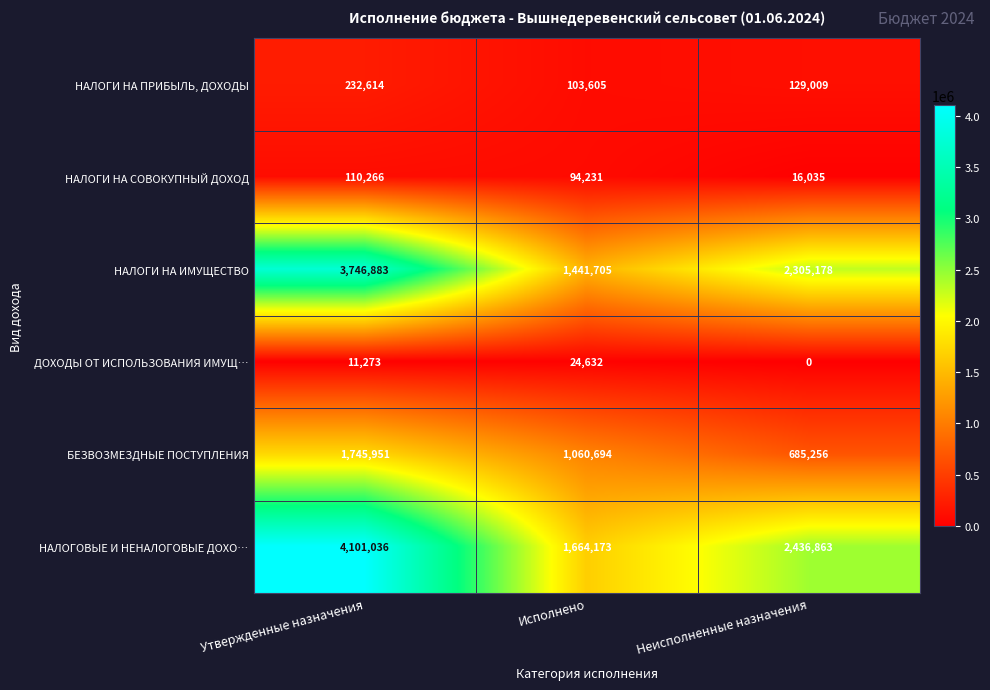

Which label corresponds to the largest value in the chart?

Утвержденные назначения